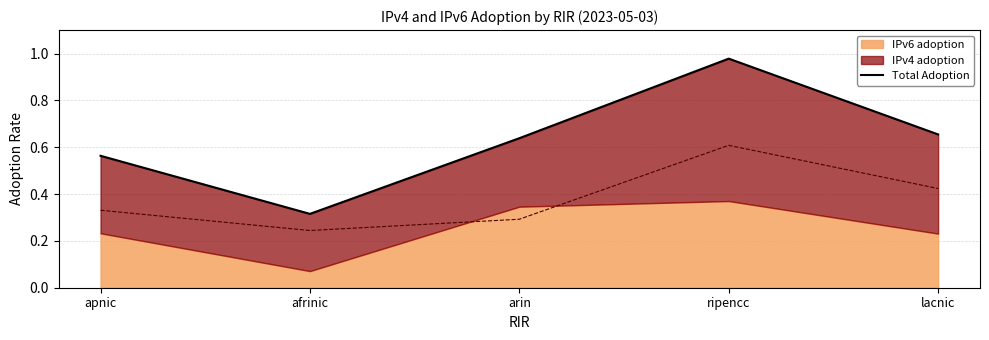

List the labels in order of value, largest first.

ripencc, lacnic, arin, apnic, afrinic